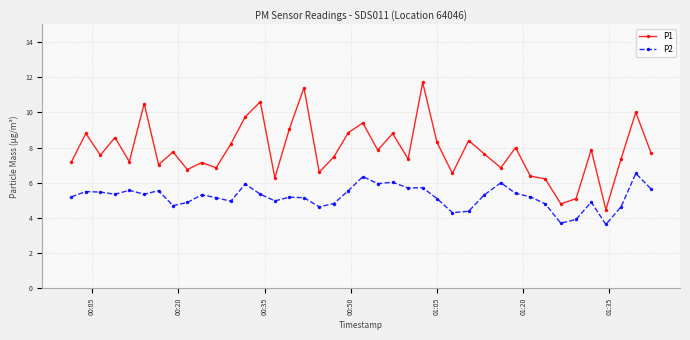

Which series has the widest spread of values?

P1